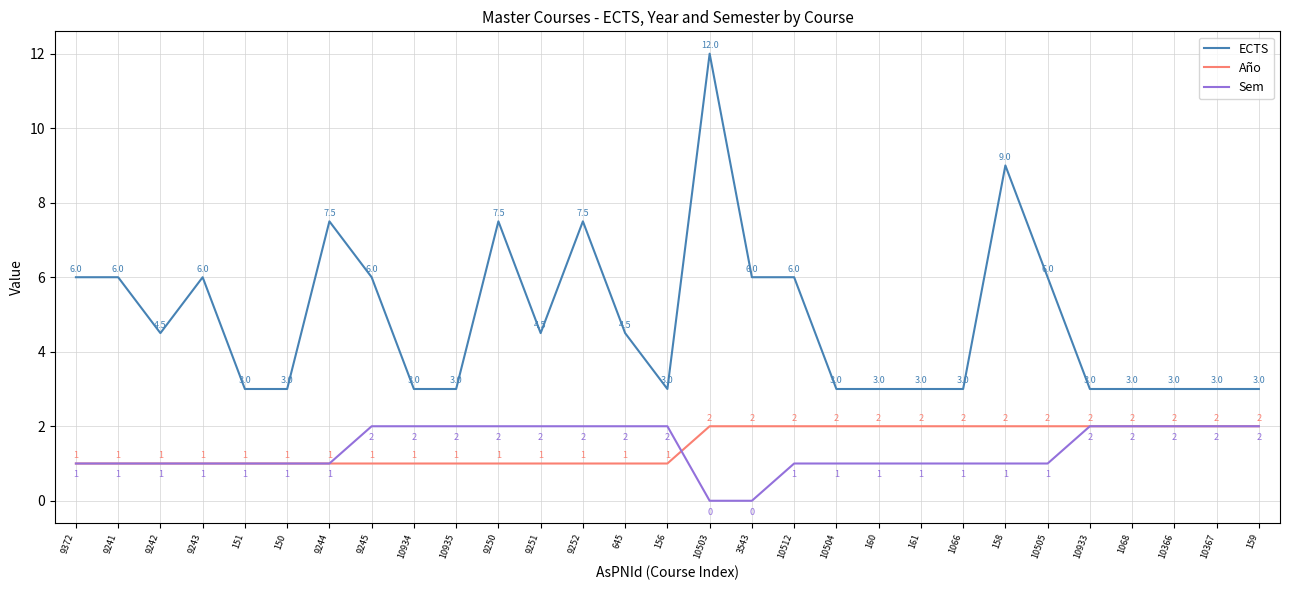

Is it true that Año equals 1.0 at 10935?

True